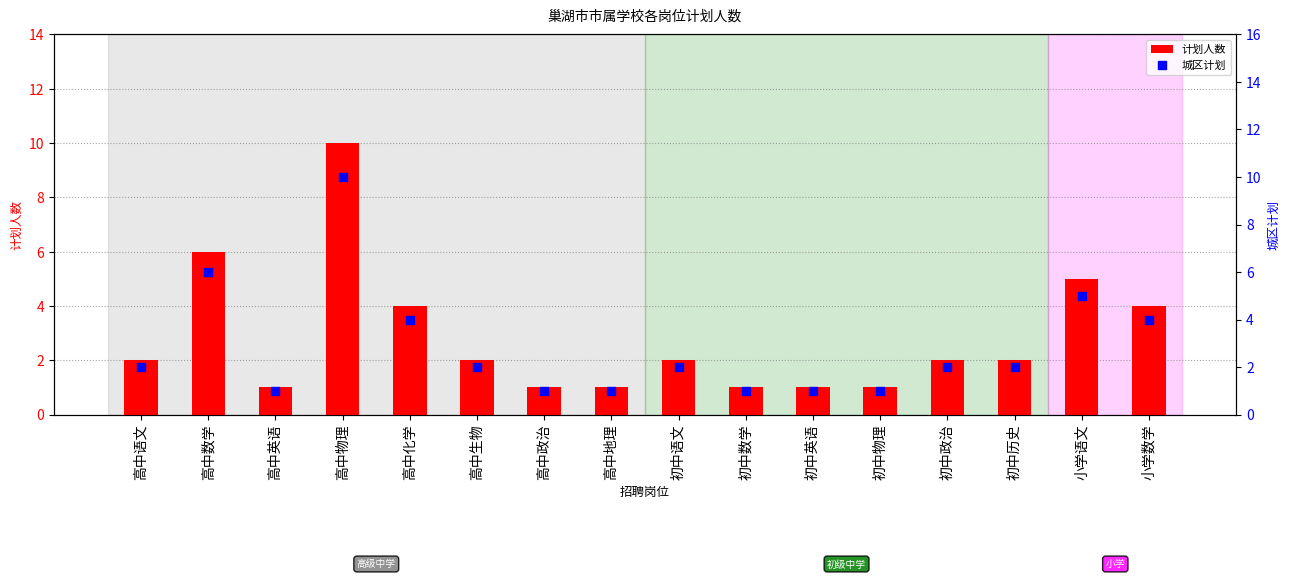

What are all the series names shown in the legend?

计划人数, 城区计划